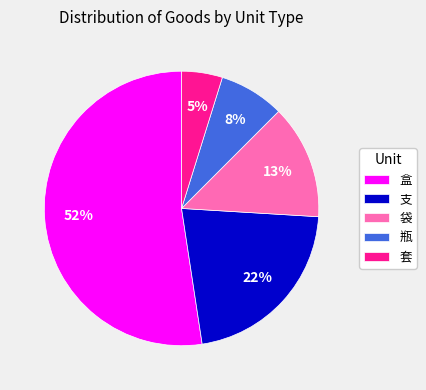

Count the number of slices in the pie.

5